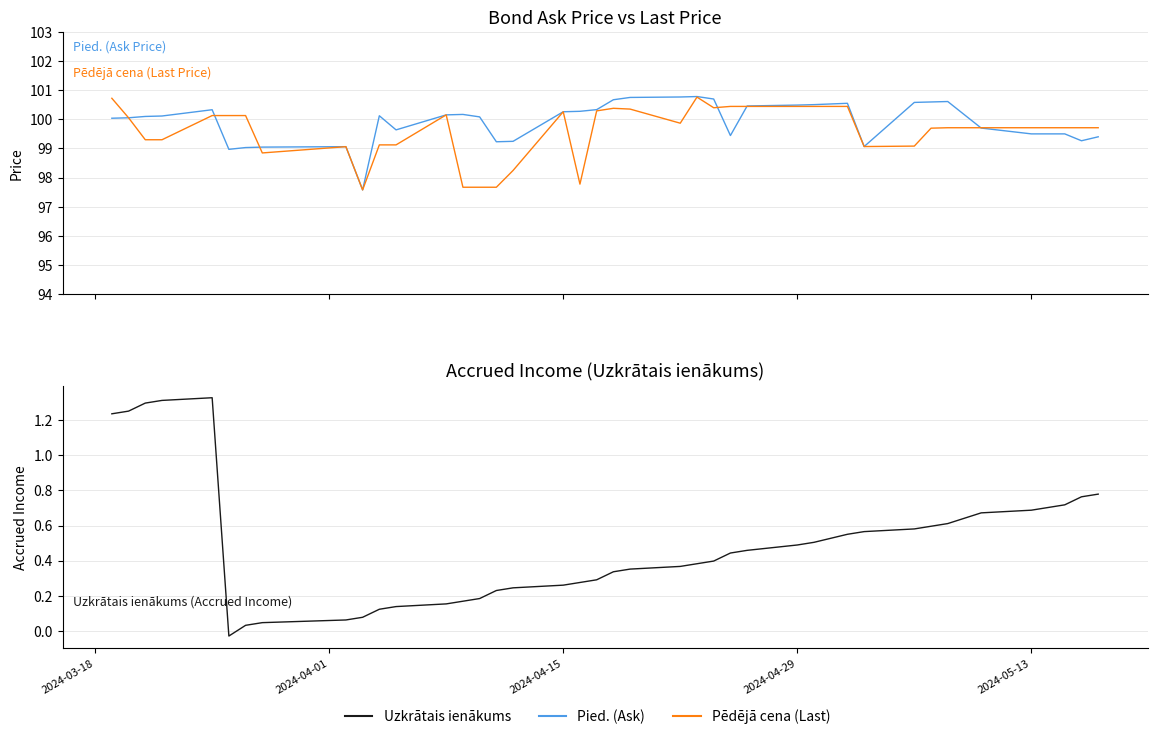

At which label does Pied. first exceed 100?

2024-03-18